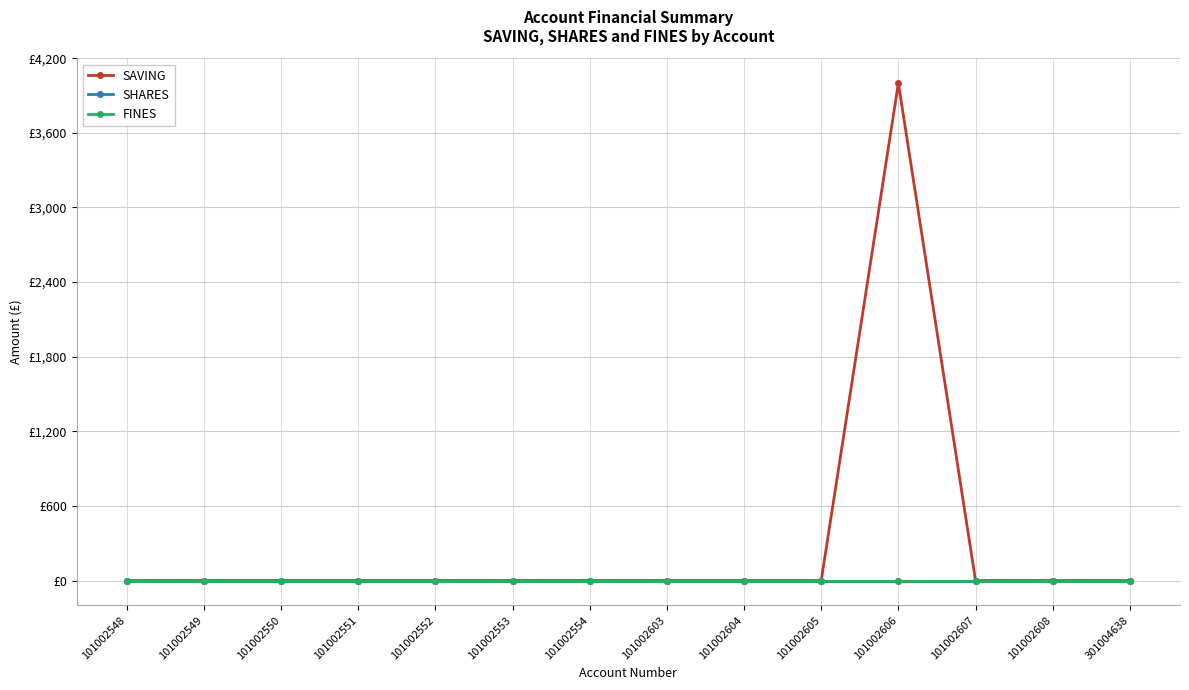

True or false: FINES and SHARES cross at least once.

False